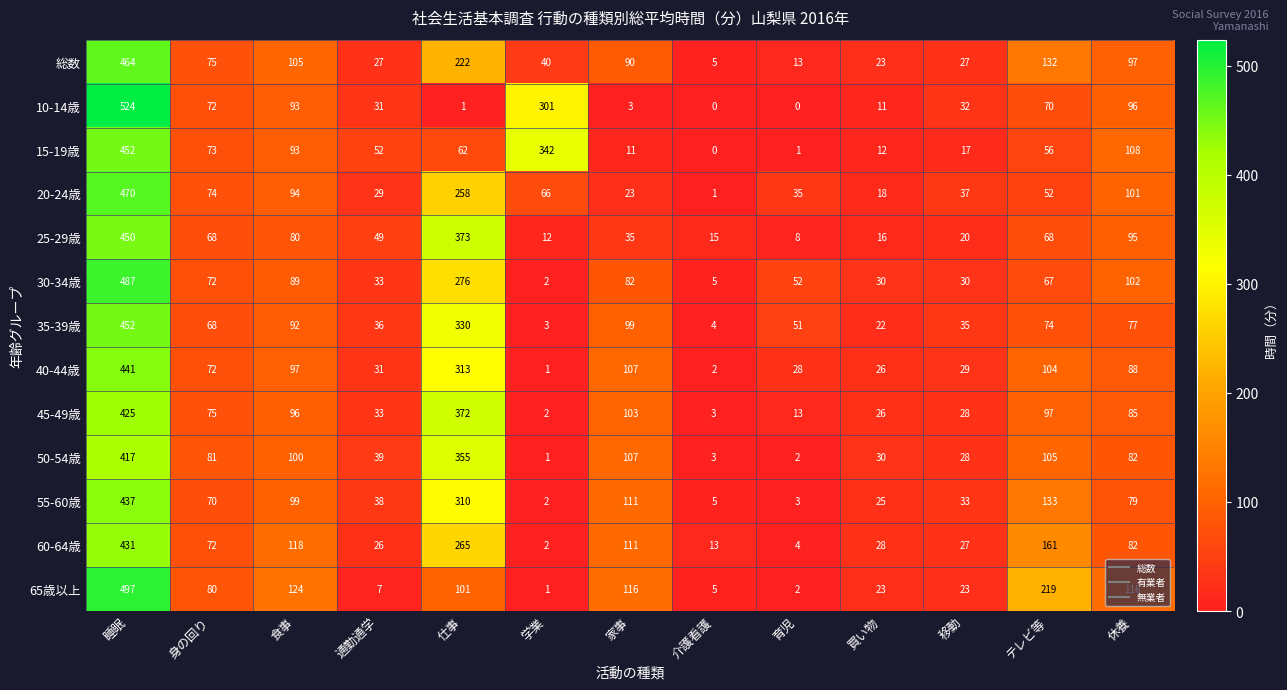

Rank the categories by 50-54歳 value from lowest to highest.

学業, 育児, 介護看護, 移動, 買い物, 通勤通学, 身の回り, 休養, 食事, テレビ等, 家事, 仕事, 睡眠